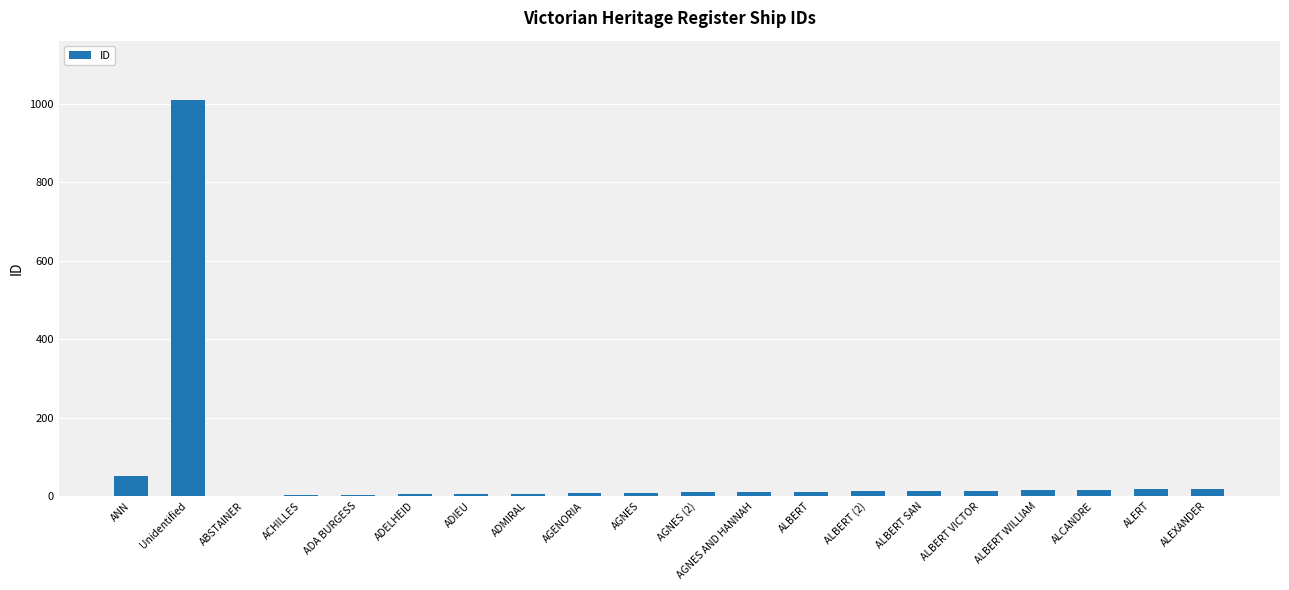

Between Unidentified and ALERT, which is larger?

Unidentified